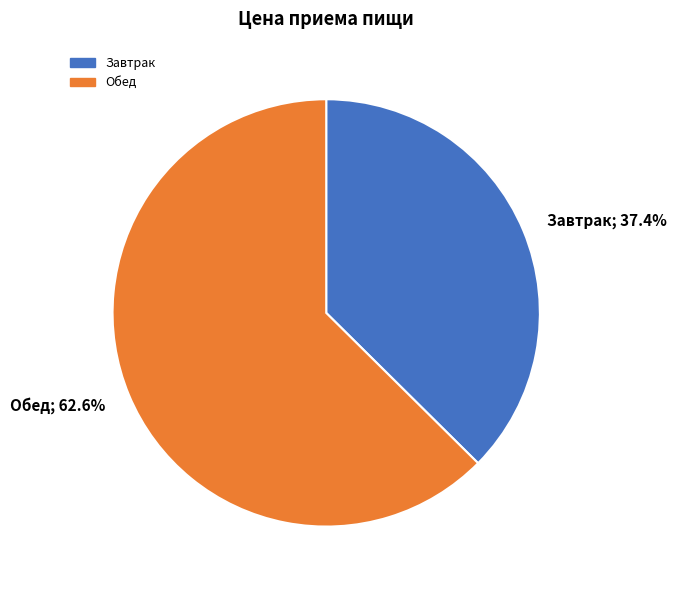

How many segments does this pie chart have?

2